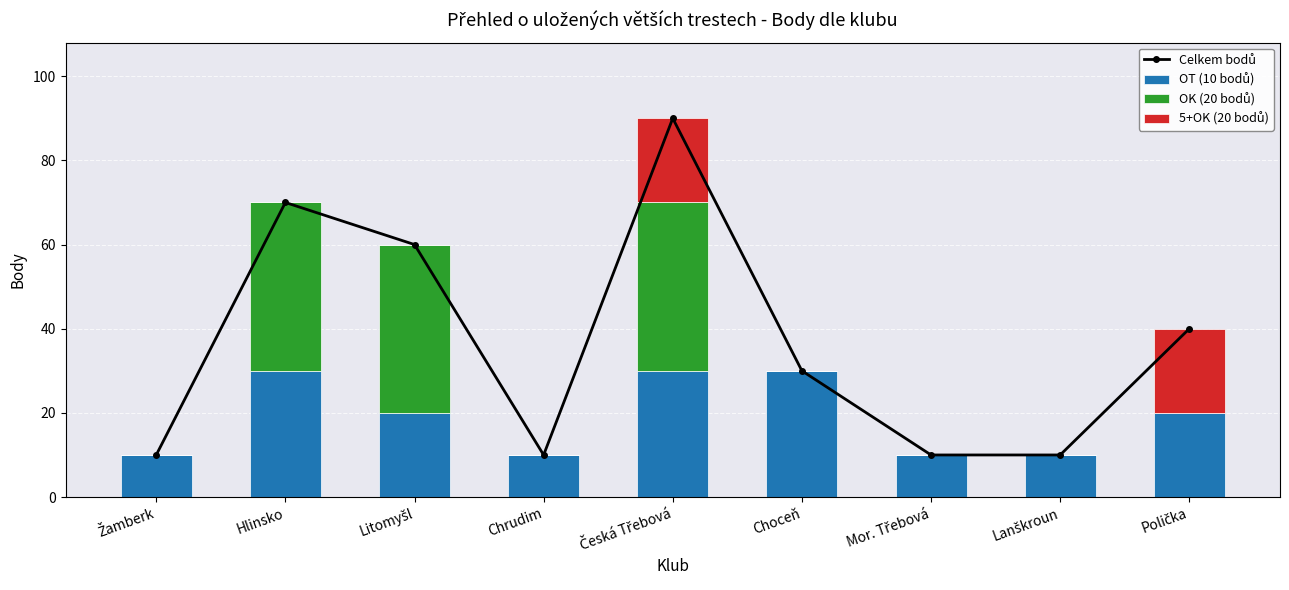

At how many categories does at least one series exceed 5?

9